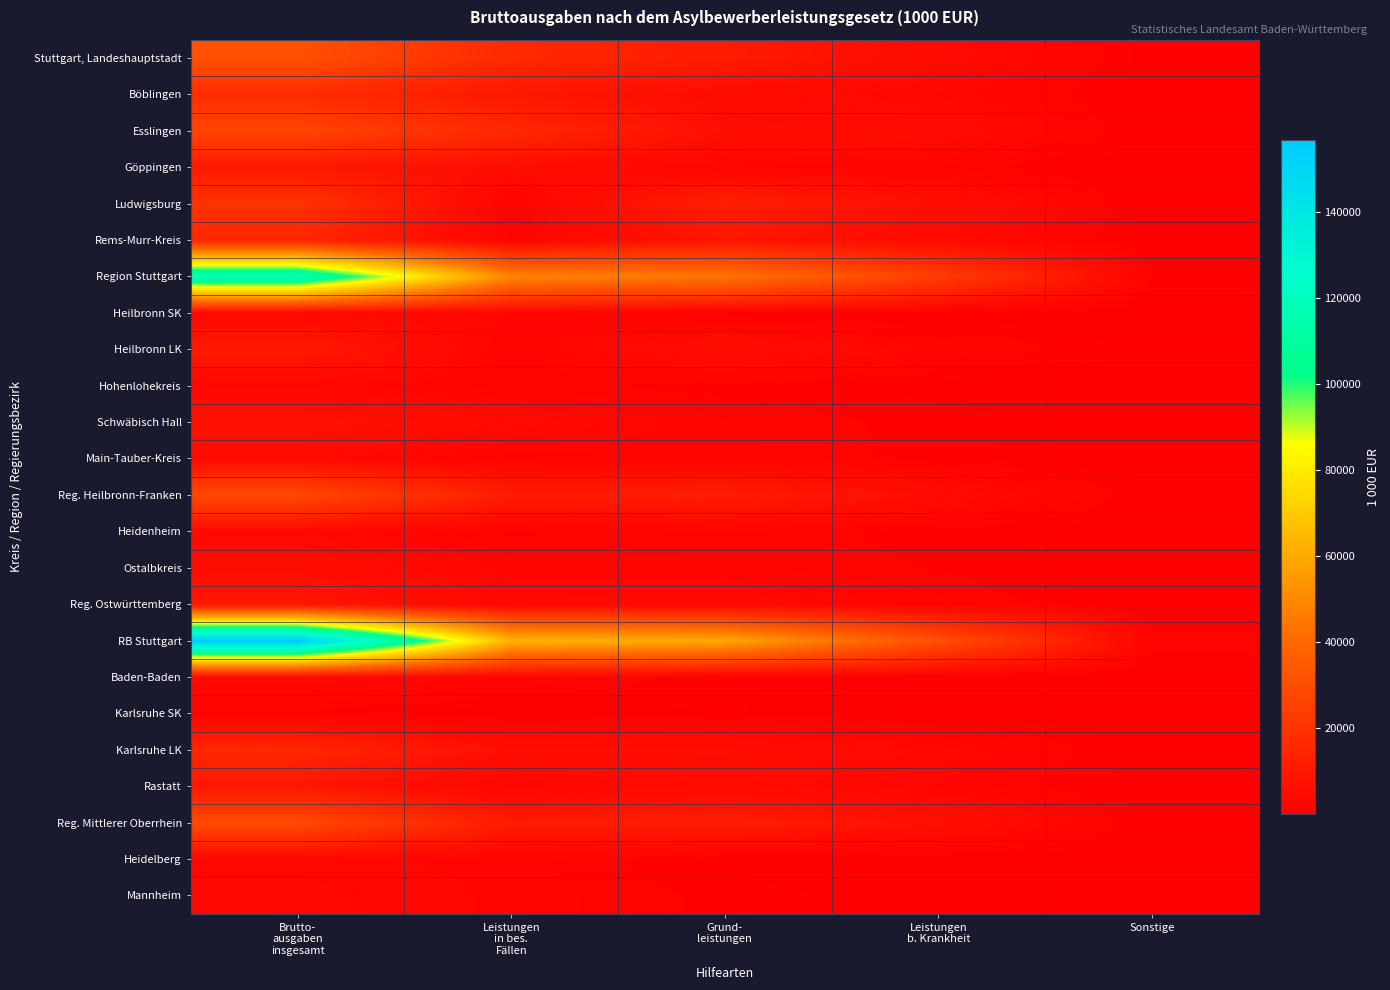

Rank the series at Brutto- ausgaben insgesamt from lowest to highest value.

Karlsruhe SK, Heidelberg, Hohenlohekreis, Mannheim, Heilbronn SK, Baden-Baden, Heidenheim, Main-Tauber-Kreis, Ostalbkreis, Schwäbisch Hall, Reg. Ostwürttemberg, Rastatt, Göppingen, Heilbronn LK, Rems-Murr-Kreis, Karlsruhe LK, Böblingen, Ludwigsburg, Esslingen, Reg. Heilbronn-Franken, Reg. Mittlerer Oberrhein, Stuttgart, Landeshauptstadt, Region Stuttgart, RB Stuttgart